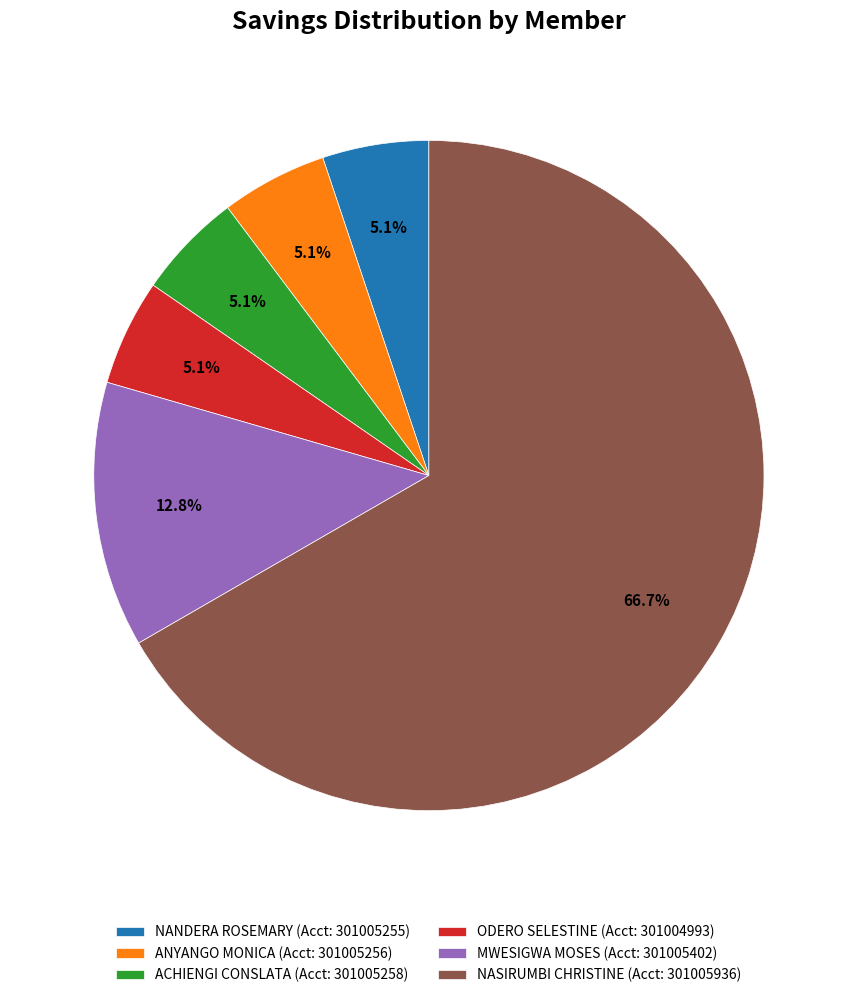

What percentage is NOT represented by MWESIGWA MOSES (Acct: 301005402)?

87.2%